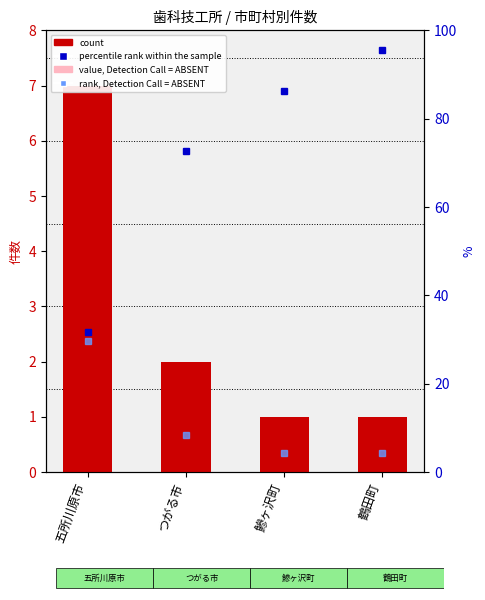

Between つがる市 and 鰺ヶ沢町, which series saw the biggest shift?

count